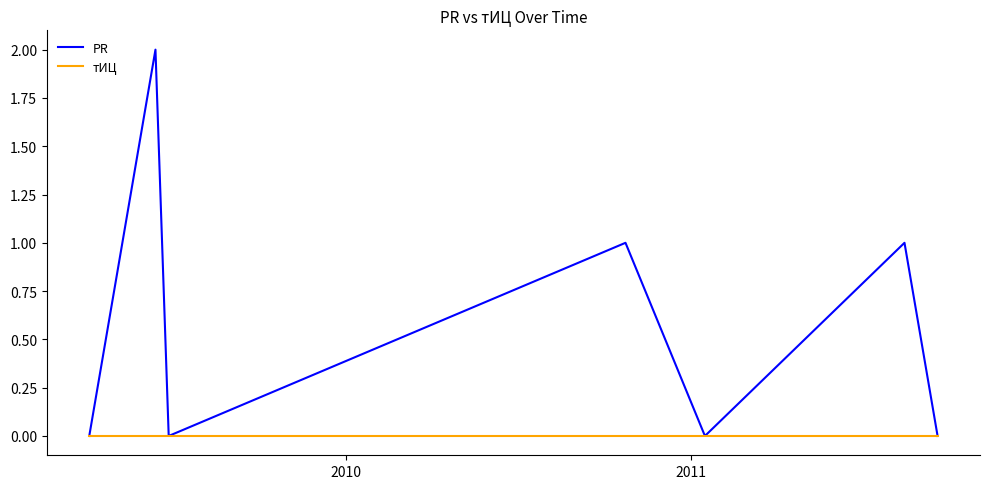

Rank the series by their maximum value, from lowest to highest.

тИЦ, PR